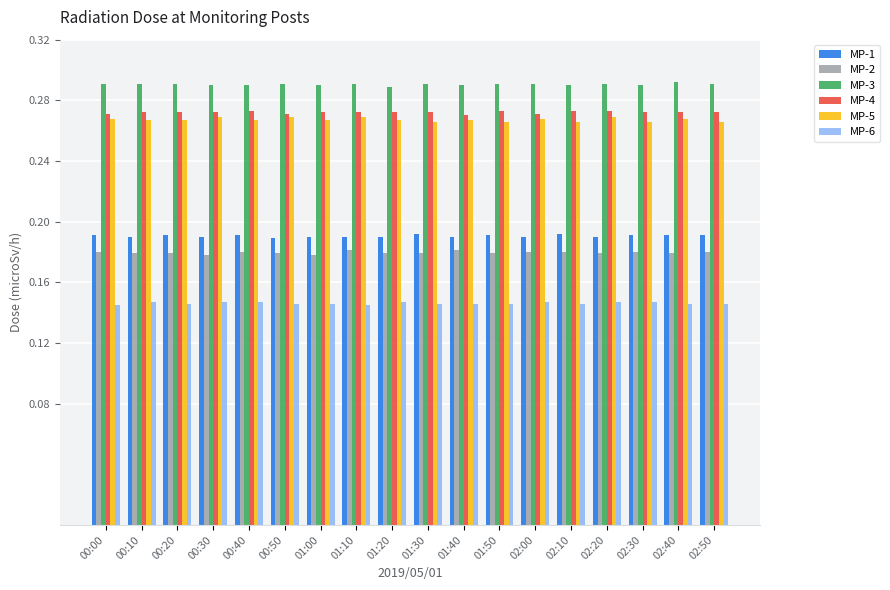

What is the total value across all series at 02:20?

1.3